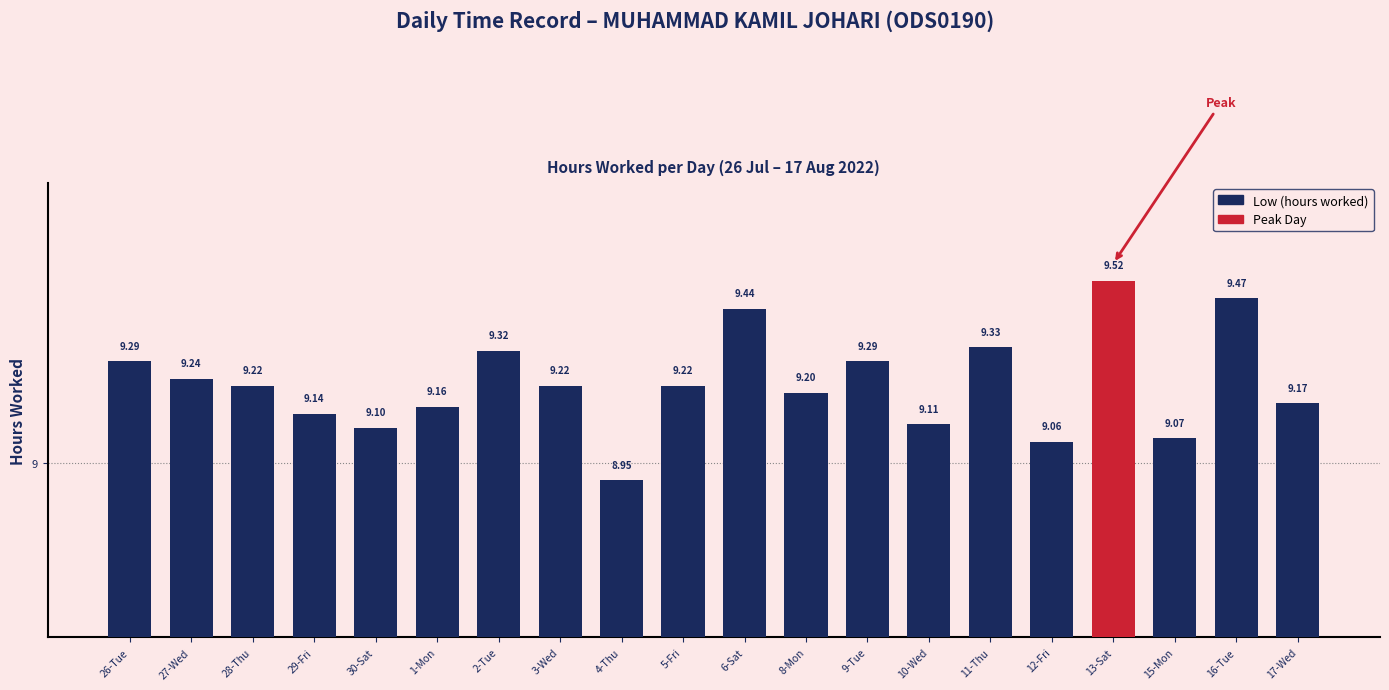

Are the bars horizontal?

No